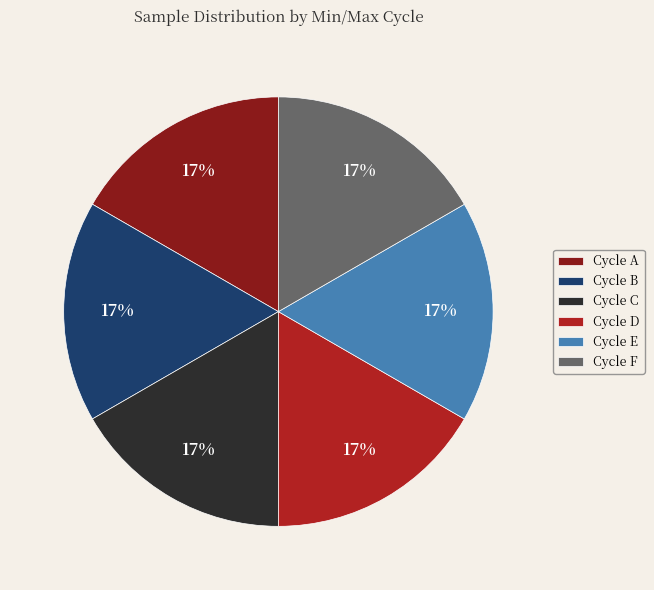

What percentage is the Cycle A slice, to the nearest percent?

17%